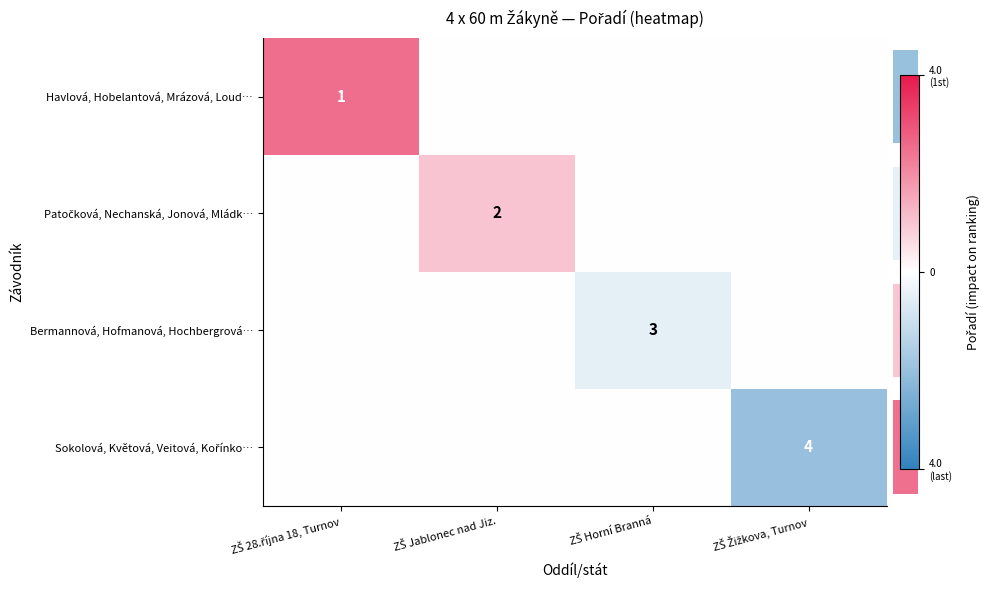

How many values in the row_3 series are below 0?

1